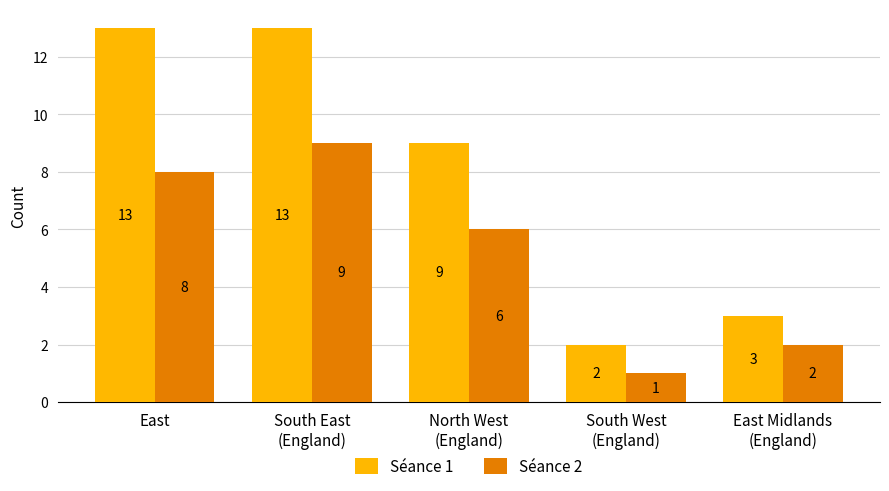

What is the sum of the Séance 1 values at South East
(England) and South West
(England)?

15